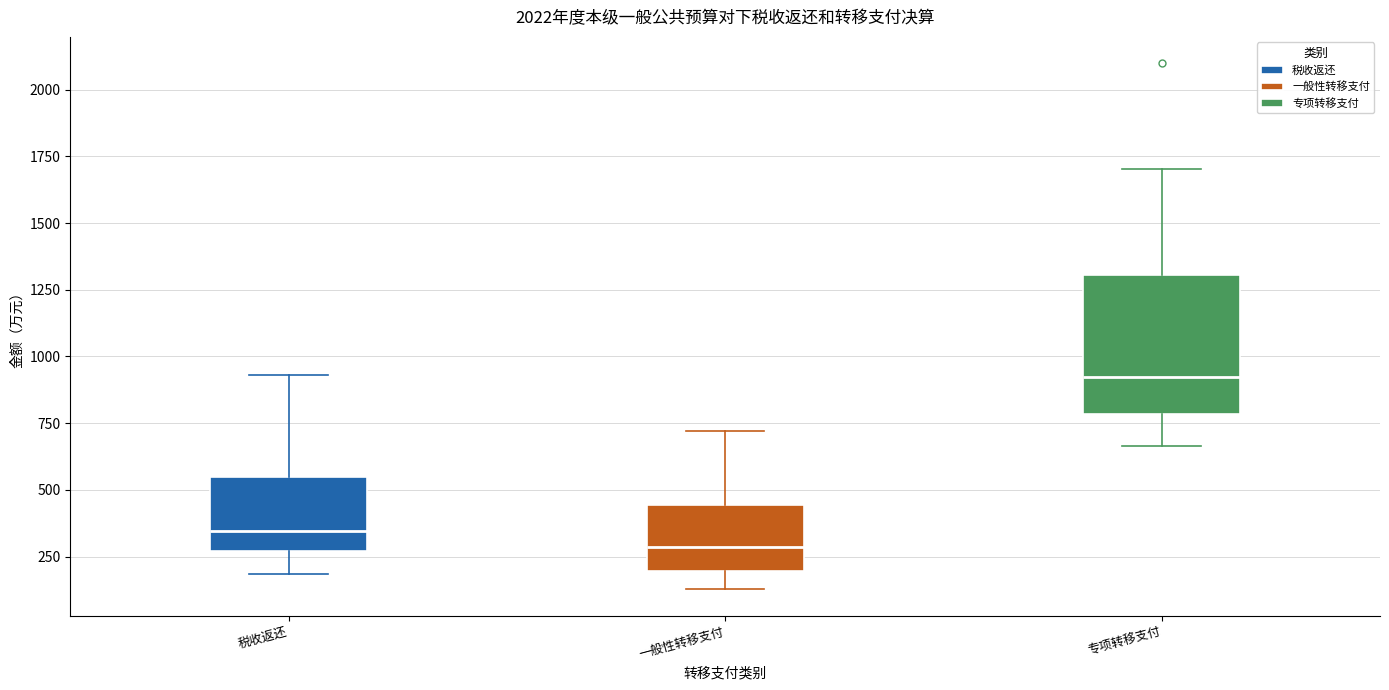

Reading left to right, read every box against the y-axis: the position of its median line, the range the box covers, and the ends of its whiskers. The values are not printed on the chart, so give them approximately, as read against the axis.

税收返还: median 350, box 250 to 550, whiskers 200 to 950
一般性转移支付: median 300, box 200 to 450, whiskers 150 to 700
专项转移支付: median 900, box 800 to 1300, whiskers 650 to 1700